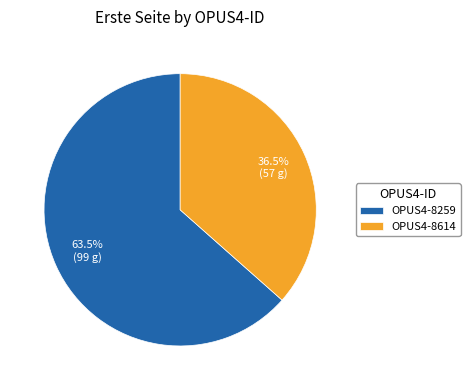

How many segments does this pie chart have?

2